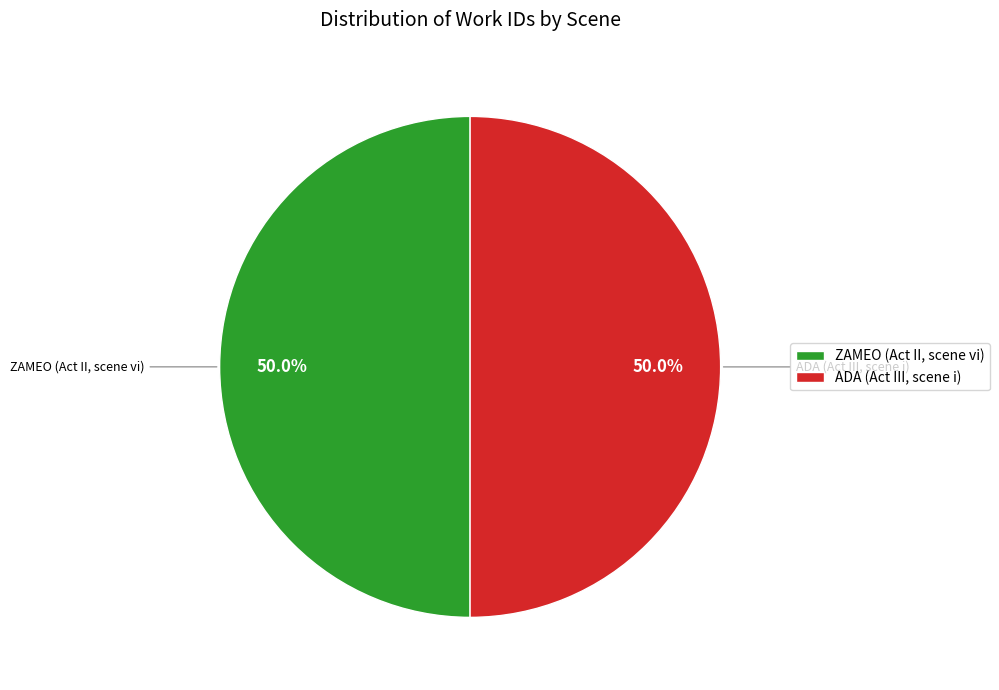

What is the ratio of the value at ADA (Act III, scene i) to the value at ZAMEO (Act II, scene vi)?

1.0